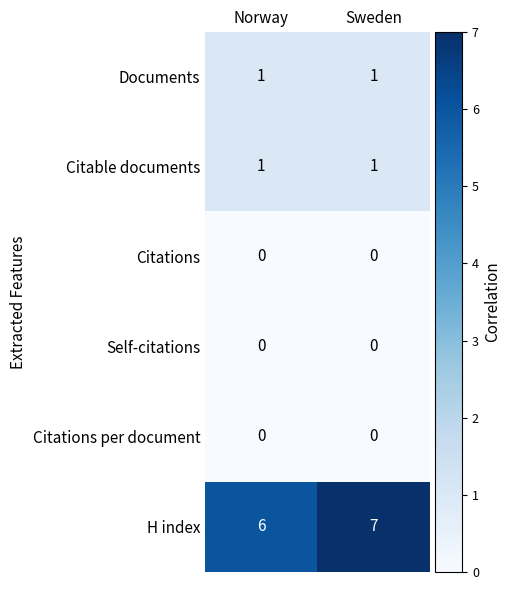

At which label does H index reach its minimum?

Norway